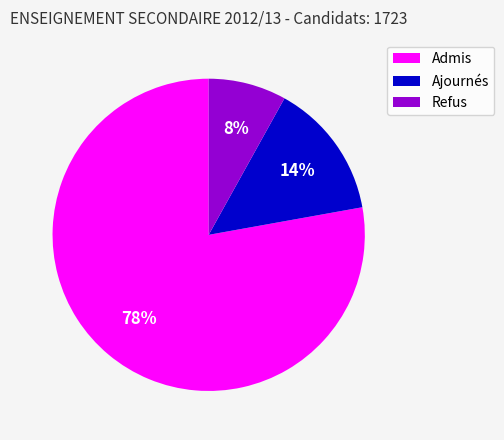

What is the largest slice in the pie chart?

Admis